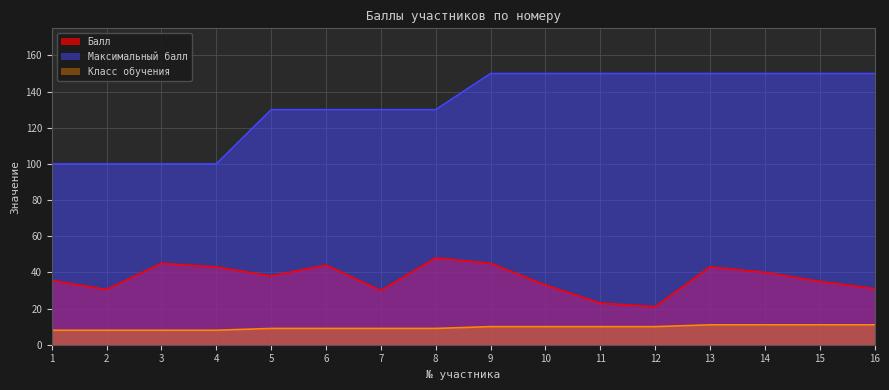

What are all the series names shown in the legend?

Балл, Максимальный балл, Класс обучения